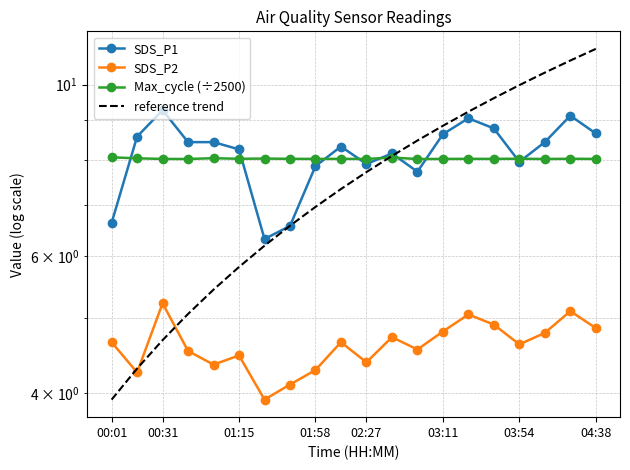

The reference trend series shows 1.1 at 02:27. True or false?

False